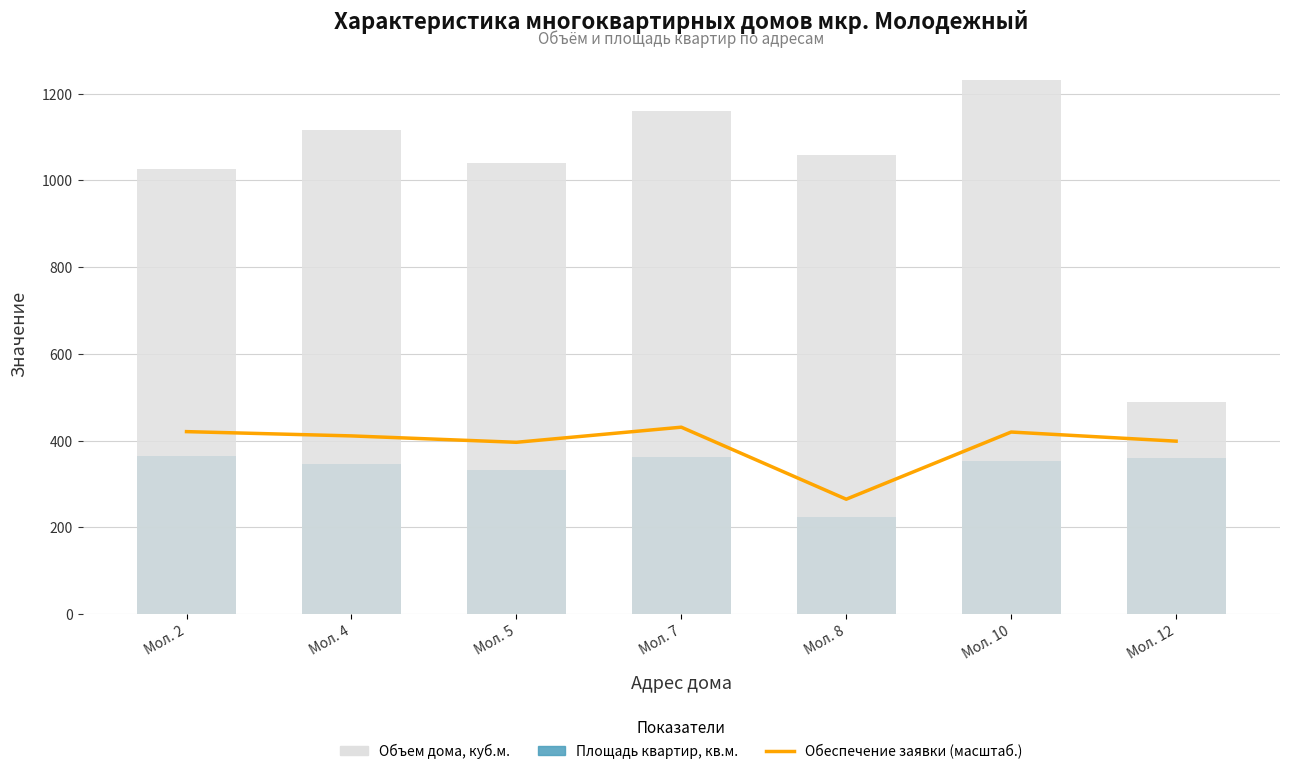

Where does the Объем дома, куб.м. series first go above 1058?

Мол. 4